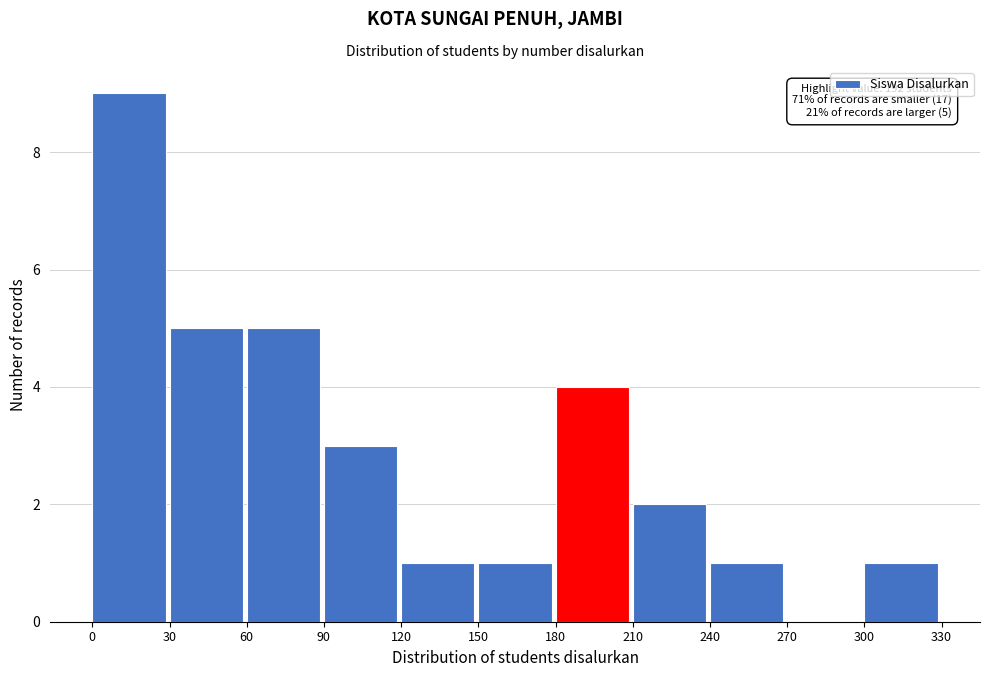

Which range on the x-axis has the tallest bar?

0 to 30